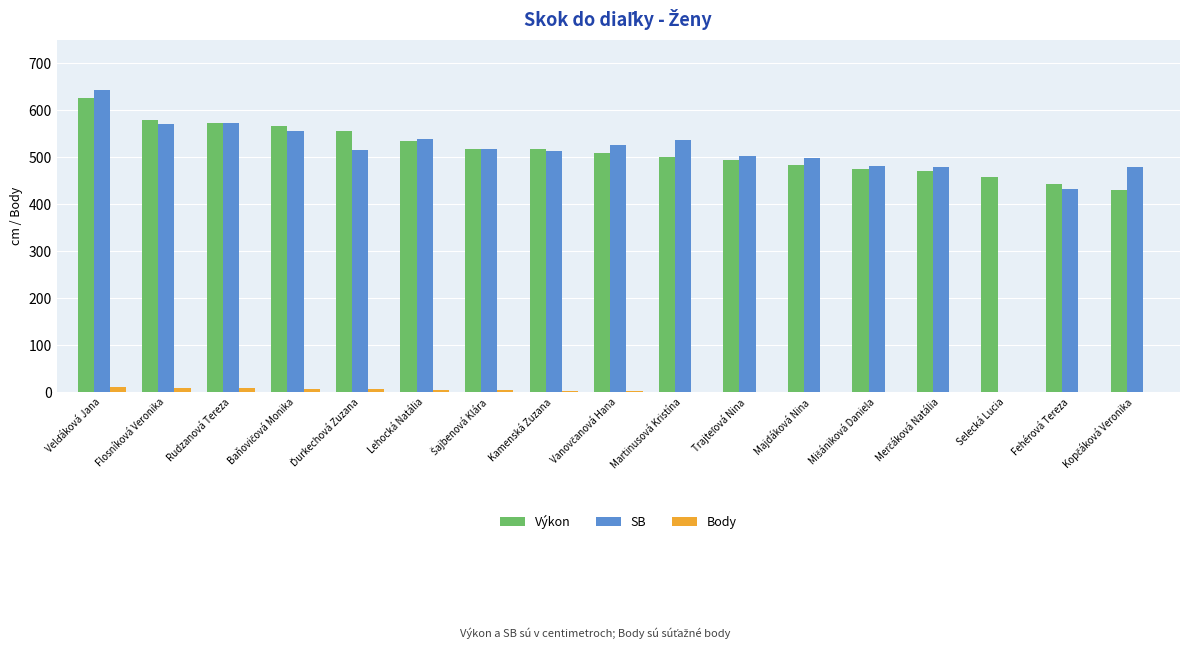

What is the sum of all Body values?

56